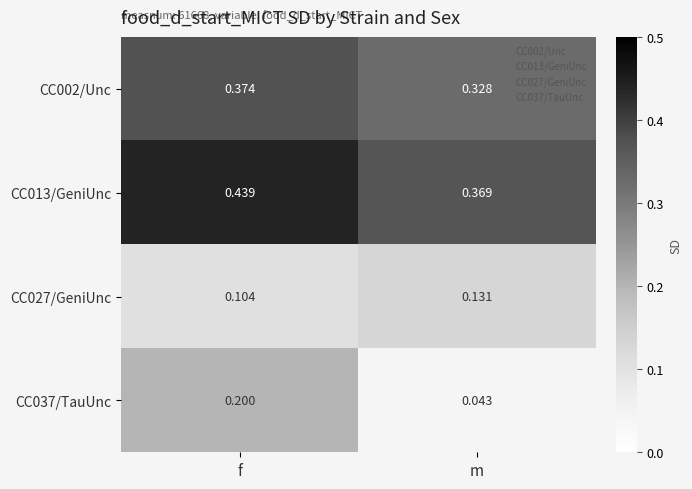

At which category is the sum across all series the highest?

f